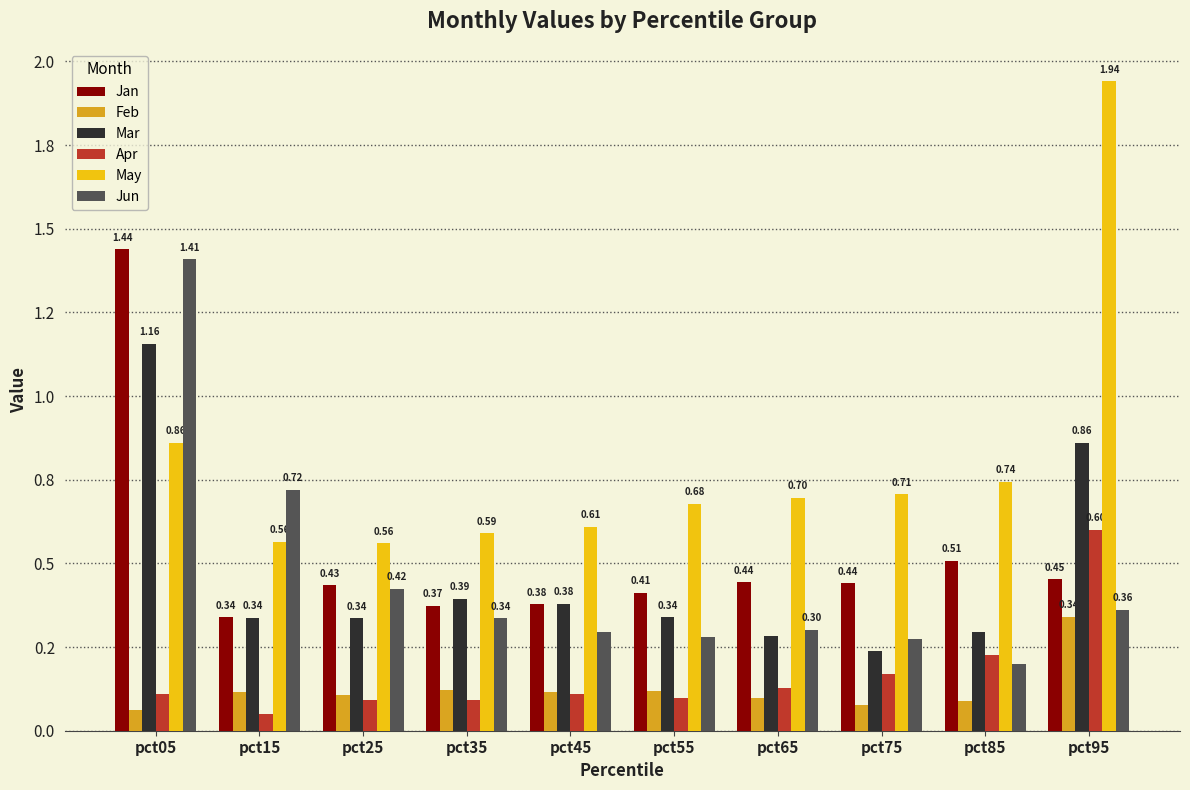

Reading left to right, extract all data points from this chart.

Jan: pct05=1.4	pct15=0.3	pct25=0.4	pct35=0.4	pct45=0.4	pct55=0.4	pct65=0.4	pct75=0.4	pct85=0.5	pct95=0.5
Feb: pct05=0.1	pct15=0.1	pct25=0.1	pct35=0.1	pct45=0.1	pct55=0.1	pct65=0.1	pct75=0.1	pct85=0.1	pct95=0.3
Mar: pct05=1.2	pct15=0.3	pct25=0.3	pct35=0.4	pct45=0.4	pct55=0.3	pct65=0.3	pct75=0.2	pct85=0.3	pct95=0.9
Apr: pct05=0.1	pct15=0.1	pct25=0.1	pct35=0.1	pct45=0.1	pct55=0.1	pct65=0.1	pct75=0.2	pct85=0.2	pct95=0.6
May: pct05=0.9	pct15=0.6	pct25=0.6	pct35=0.6	pct45=0.6	pct55=0.7	pct65=0.7	pct75=0.7	pct85=0.7	pct95=1.9
Jun: pct05=1.4	pct15=0.7	pct25=0.4	pct35=0.3	pct45=0.3	pct55=0.3	pct65=0.3	pct75=0.3	pct85=0.2	pct95=0.4